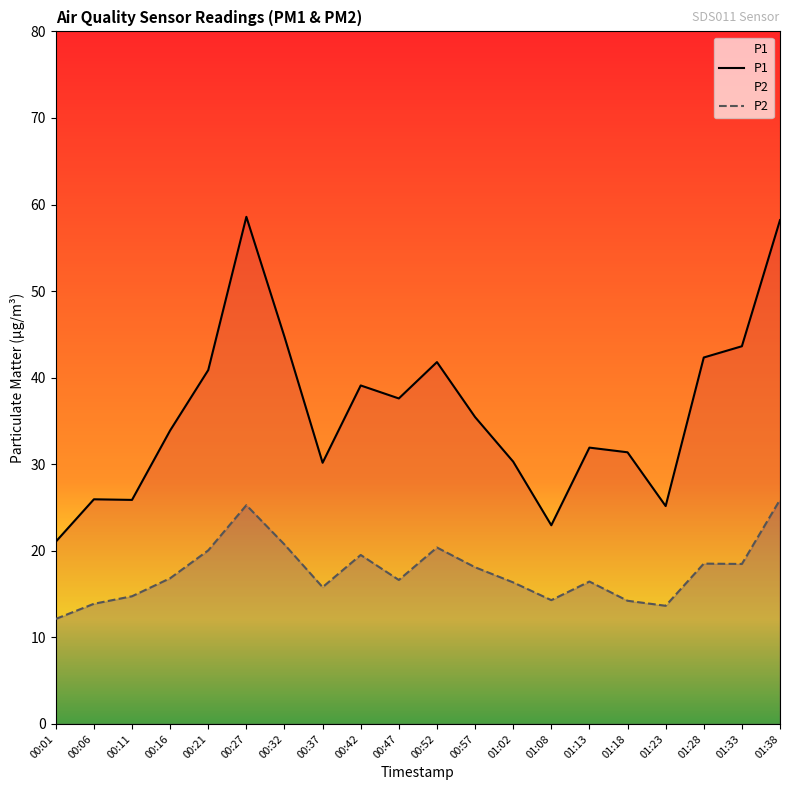

What position from the right is 01:02?

8